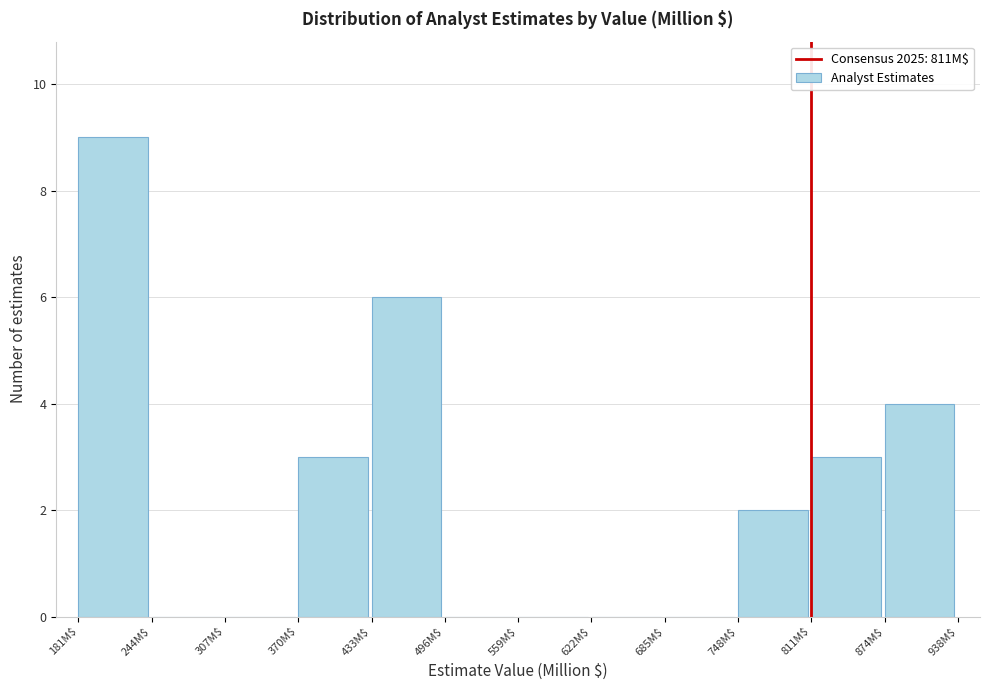

How tall is the bar that spans 430 to 500 on the x-axis? Neither the bar edges nor the heights are printed on the chart, so give them approximately, as read against the axes.

6